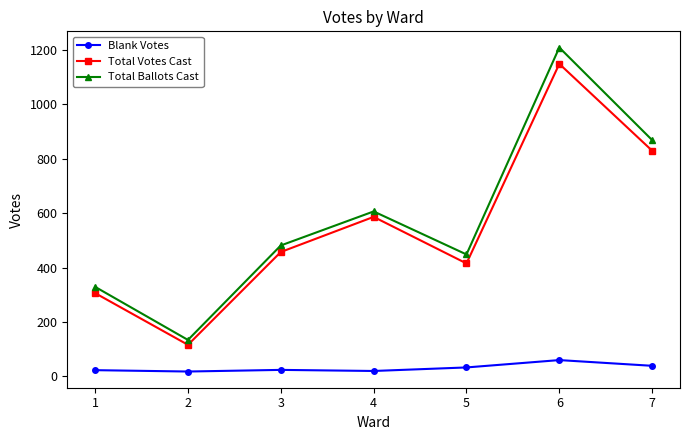

Is it true that Total Votes Cast equals 306 at 1?

True